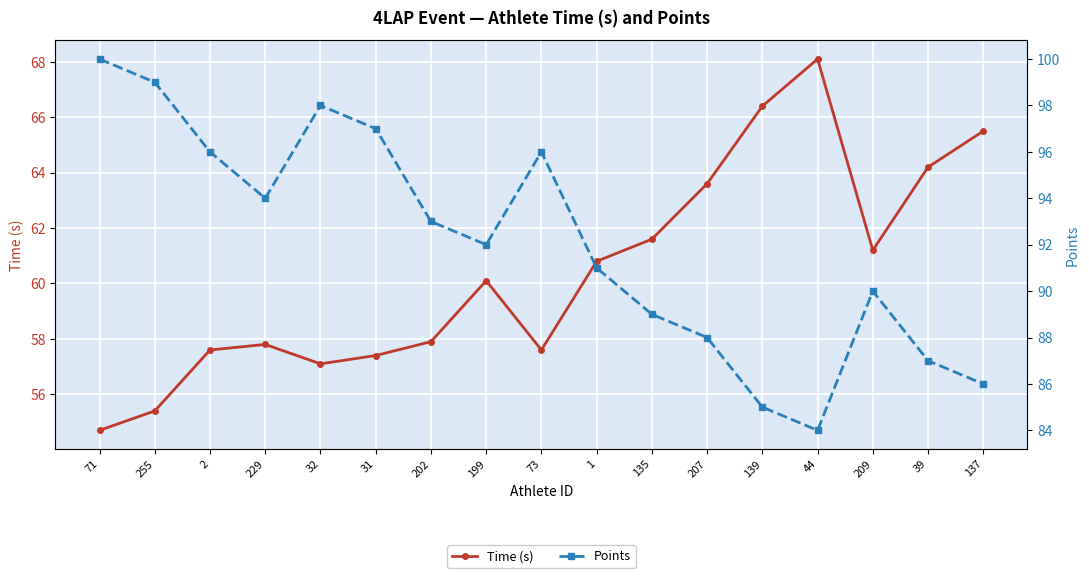

What is the label of the 2nd point from the left?

255